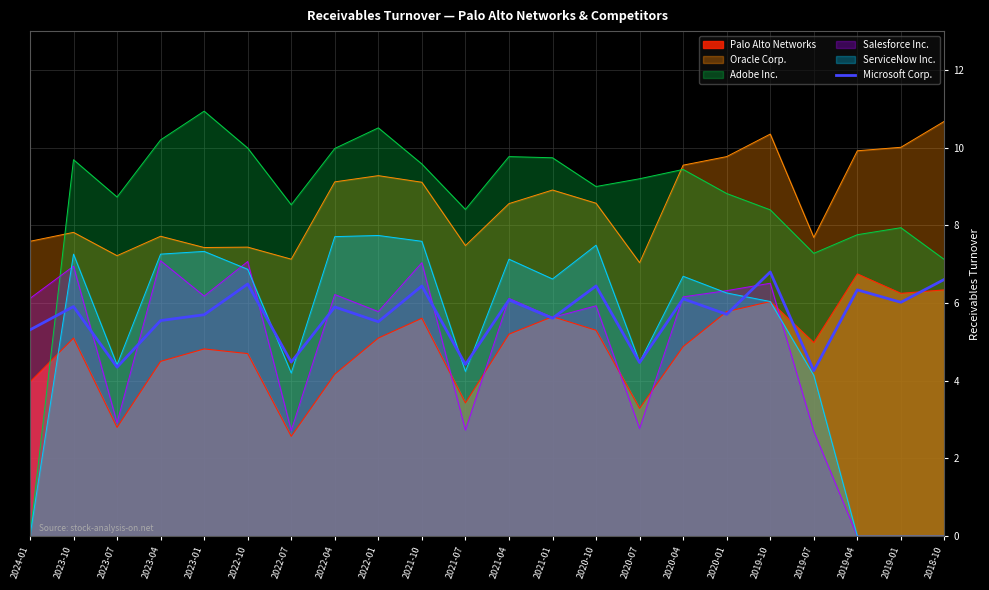

What is the sum of the values at 2020-10 and 2018-10?

13.1